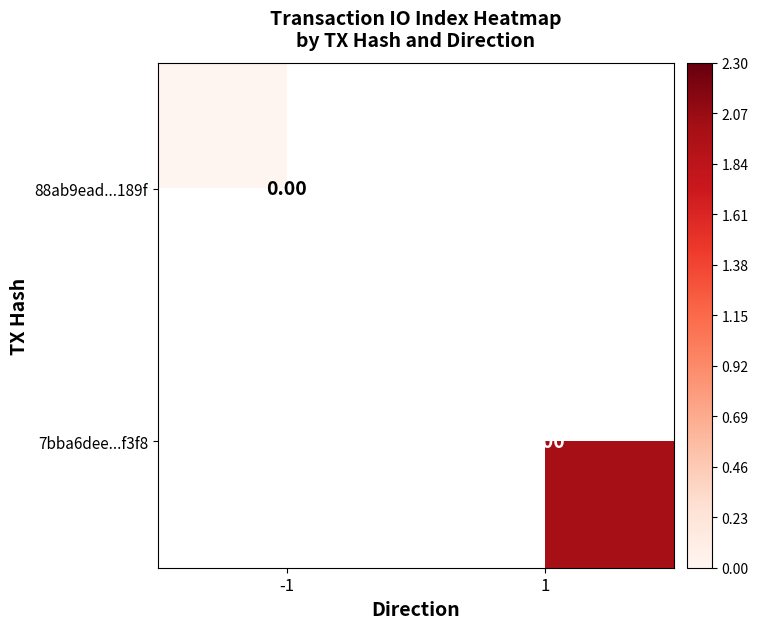

How many categories are shown in the chart?

2